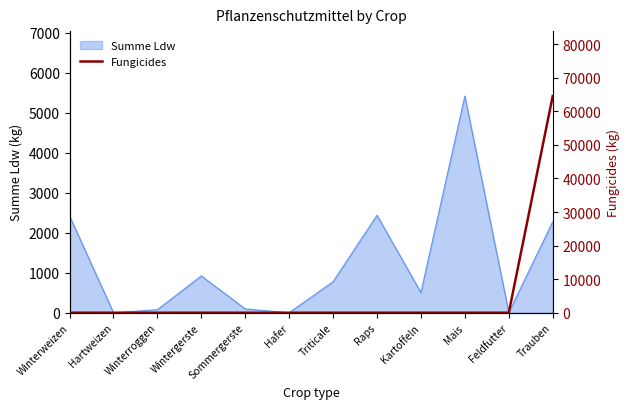

True or false: the data shows -42049 at Kartoffeln.

False